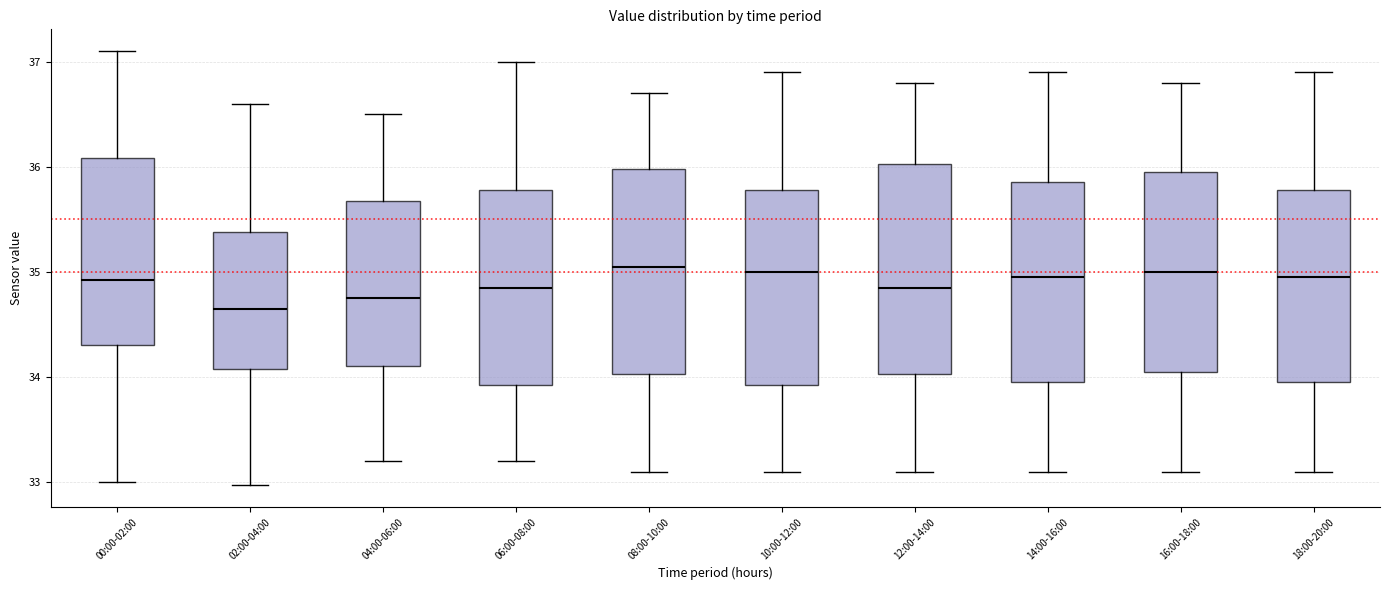

Reading left to right, transcribe this box plot: for each box, give where its median line is, the range the box spans, and where its two whiskers end, as read against the y-axis. The values are not printed on the chart, so give them approximately, as read against the axis.

00:00-02:00: median 34.9, box 34.3 to 36.1, whiskers 33.0 to 37.1
02:00-04:00: median 34.7, box 34.1 to 35.4, whiskers 33.0 to 36.6
04:00-06:00: median 34.8, box 34.1 to 35.7, whiskers 33.2 to 36.5
06:00-08:00: median 34.9, box 33.9 to 35.8, whiskers 33.2 to 37.0
08:00-10:00: median 35.1, box 34.0 to 36.0, whiskers 33.1 to 36.7
10:00-12:00: median 35.0, box 33.9 to 35.8, whiskers 33.1 to 36.9
12:00-14:00: median 34.9, box 34.0 to 36.0, whiskers 33.1 to 36.8
14:00-16:00: median 35.0, box 34.0 to 35.9, whiskers 33.1 to 36.9
16:00-18:00: median 35.0, box 34.1 to 36.0, whiskers 33.1 to 36.8
18:00-20:00: median 35.0, box 34.0 to 35.8, whiskers 33.1 to 36.9